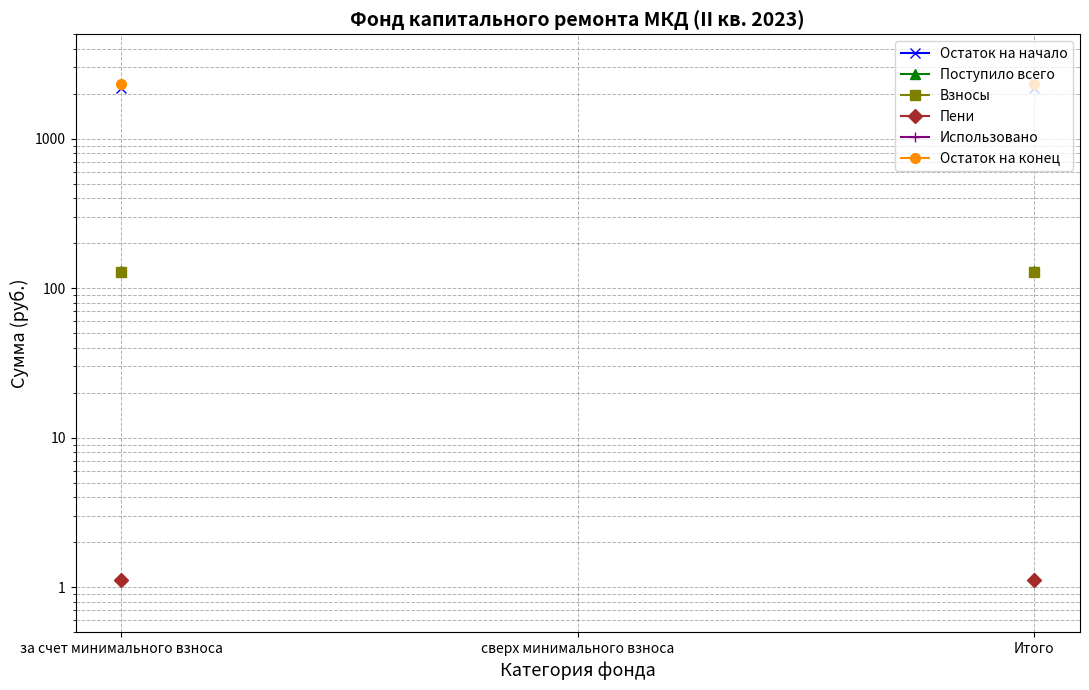

Which category has the highest value in the Пени series?

за счет минимального взноса